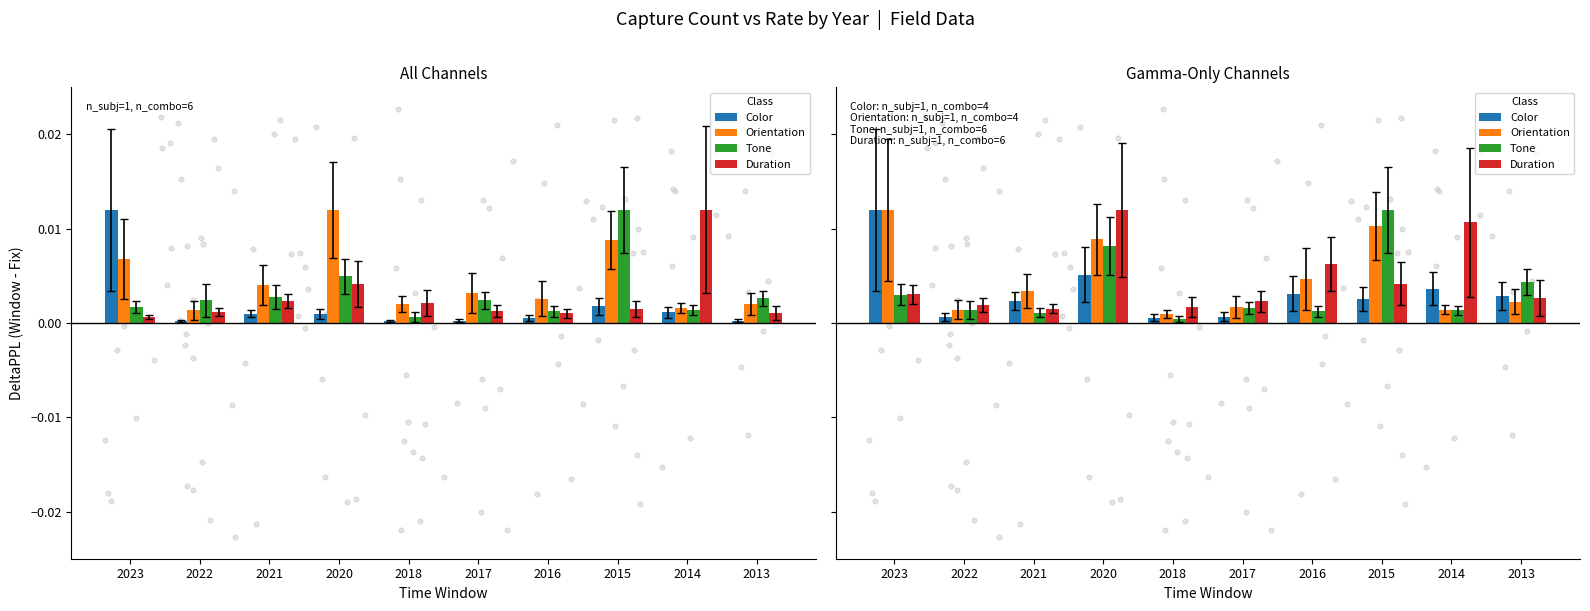

What are all the series names shown in the legend?

Color, Orientation, Tone, Duration